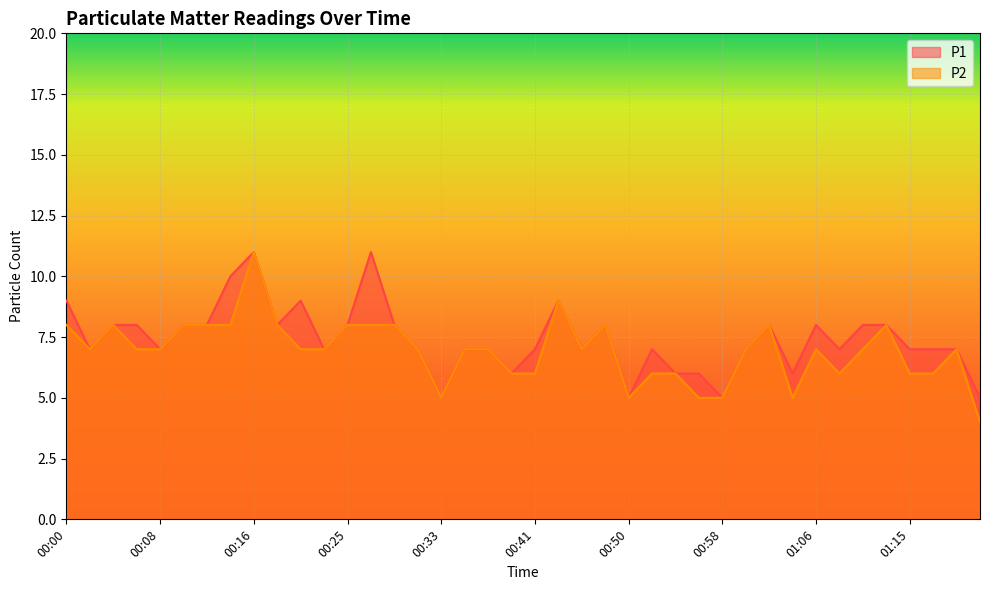

How many series are shown in this chart?

2